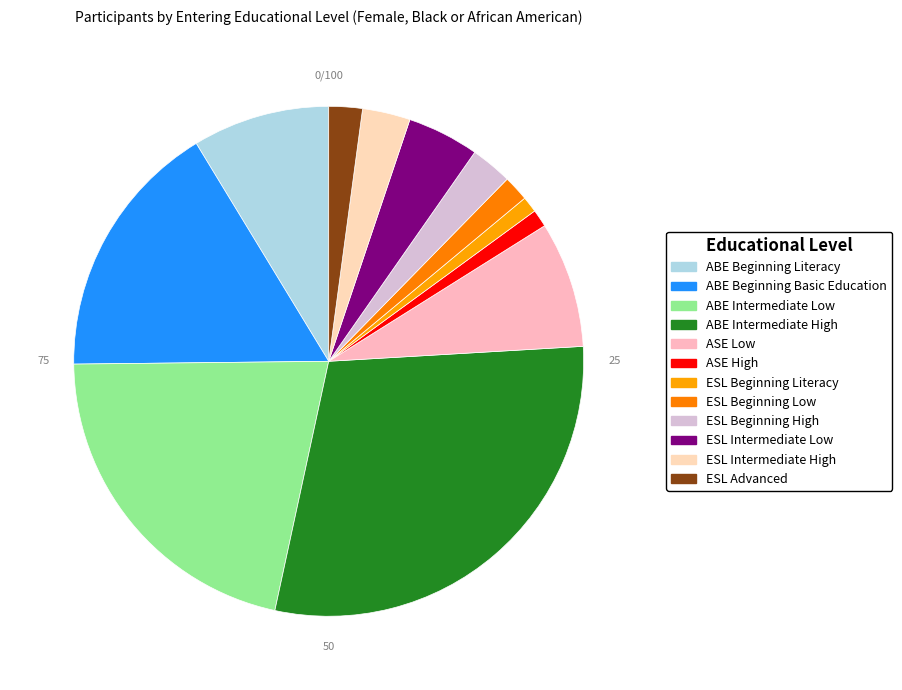

Rank the categories by value from lowest to highest.

ESL Beginning Literacy, ASE High, ESL Beginning Low, ESL Advanced, ESL Beginning High, ESL Intermediate High, ESL Intermediate Low, ASE Low, ABE Beginning Literacy, ABE Beginning Basic Education, ABE Intermediate Low, ABE Intermediate High